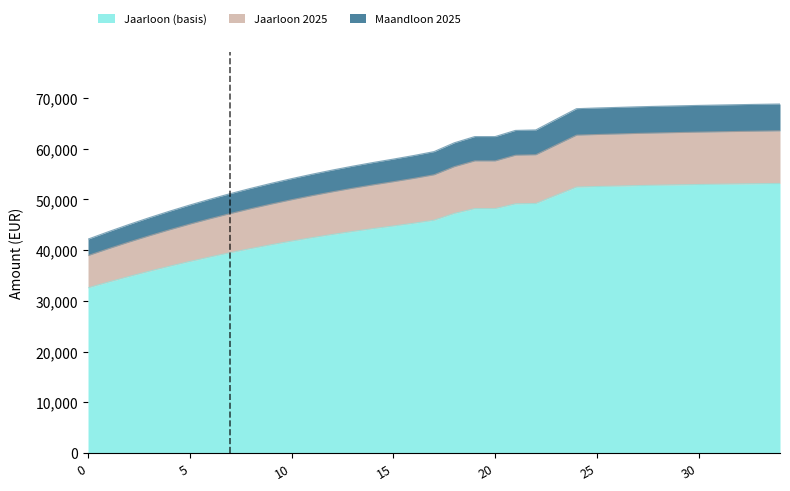

Between 23 and 29, which series saw the biggest shift?

Maandloon 2025